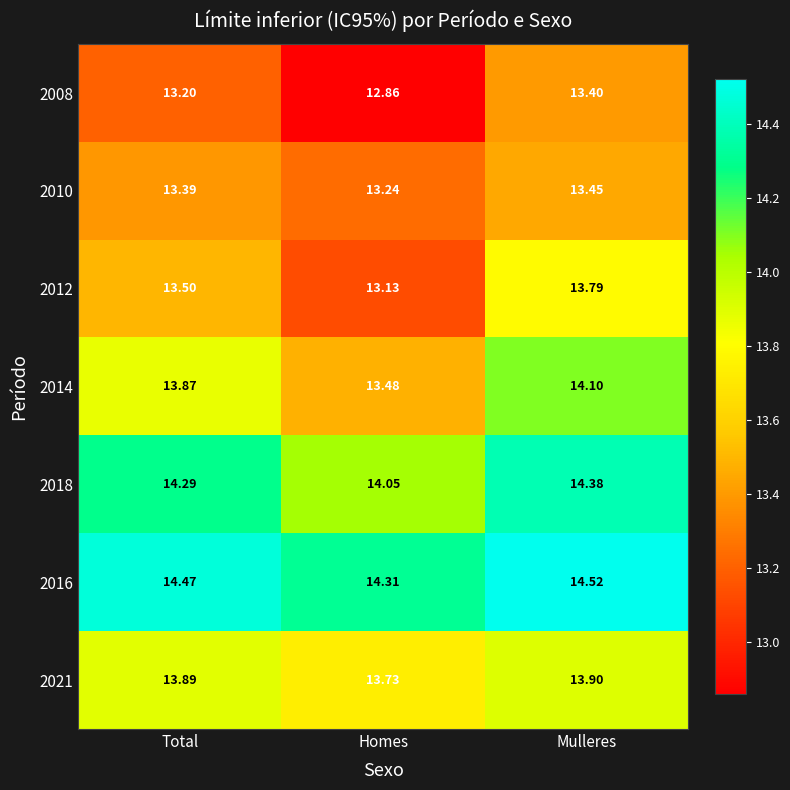

Which label corresponds to the smallest value in the chart?

Homes